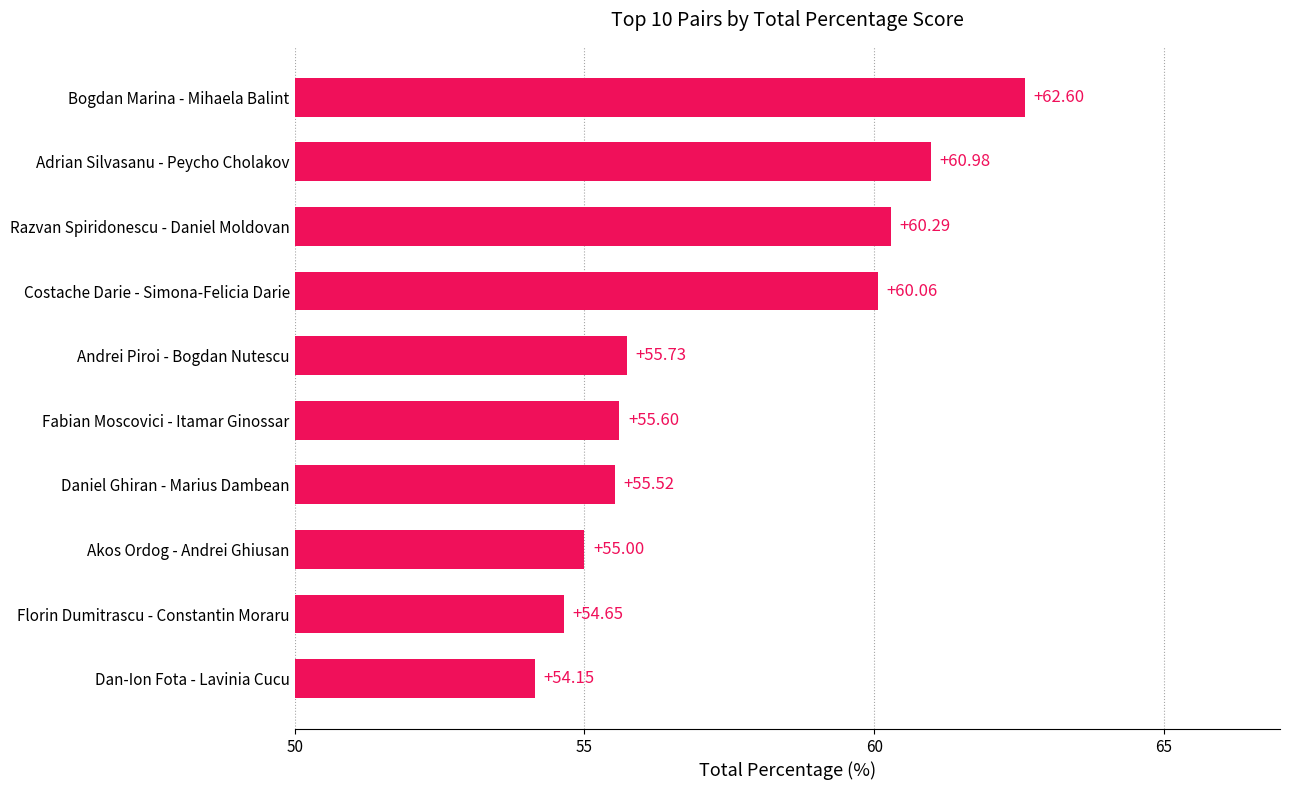

What is the sum of the values at Adrian Silvasanu - Peycho Cholakov and Bogdan Marina - Mihaela Balint?

123.6